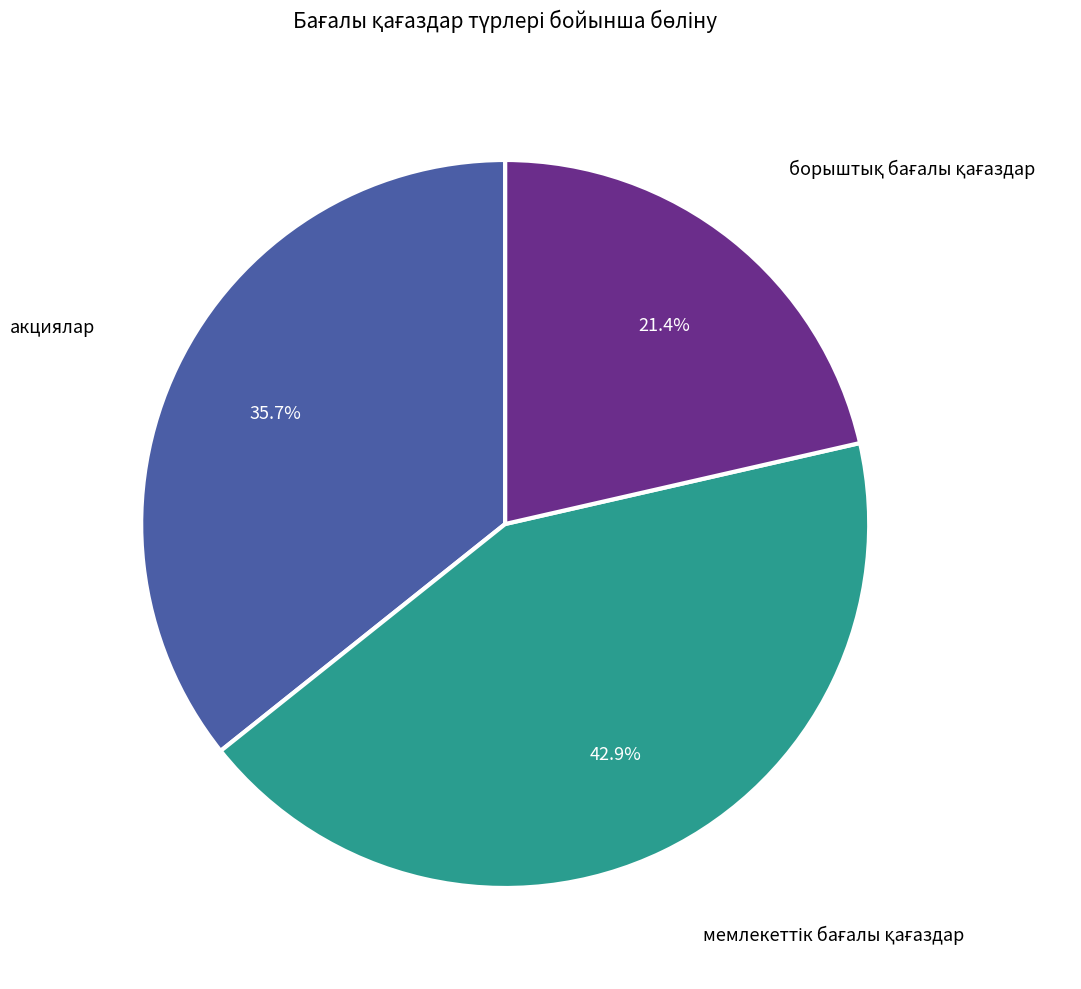

Does акциялар represent more than half of the total?

No